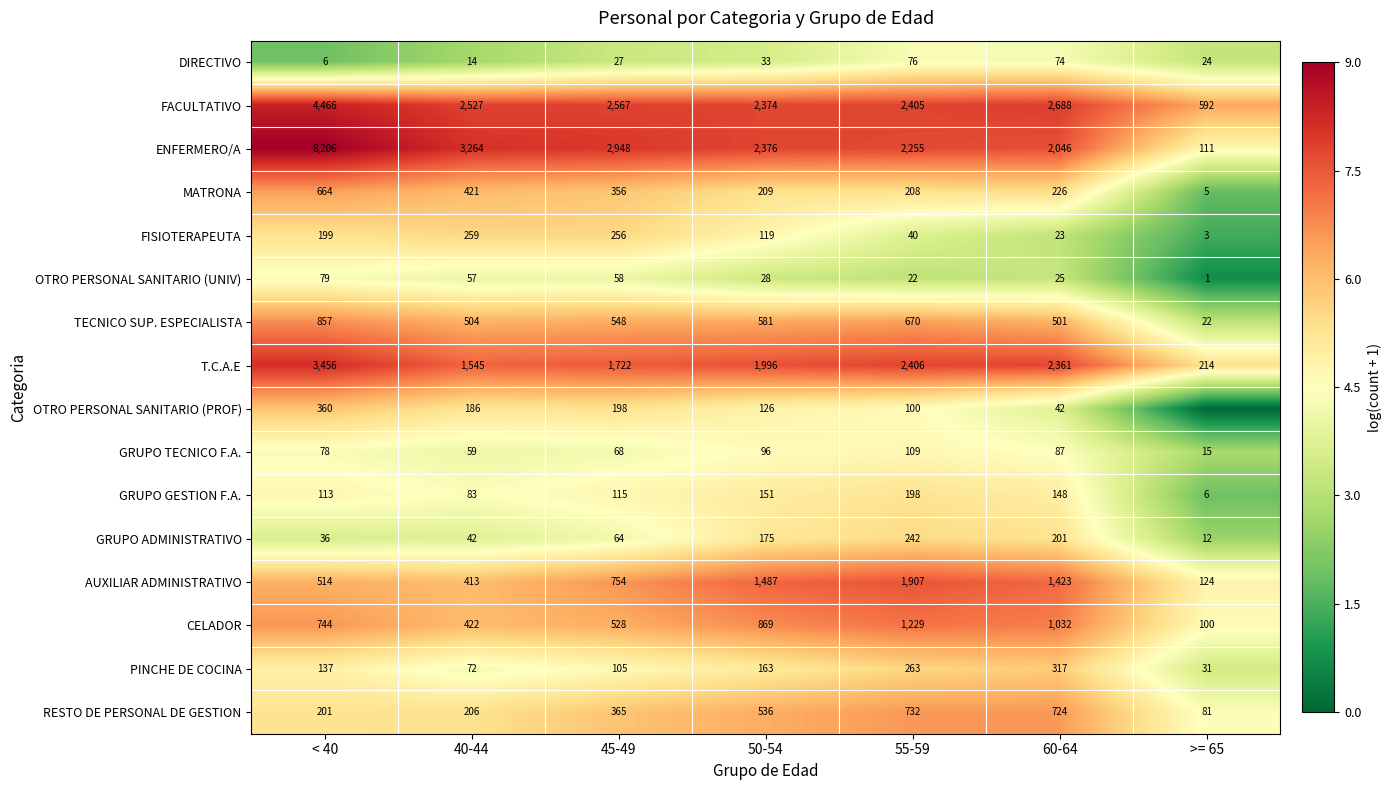

How many data points in GRUPO TECNICO F.A. are less than 78?

3